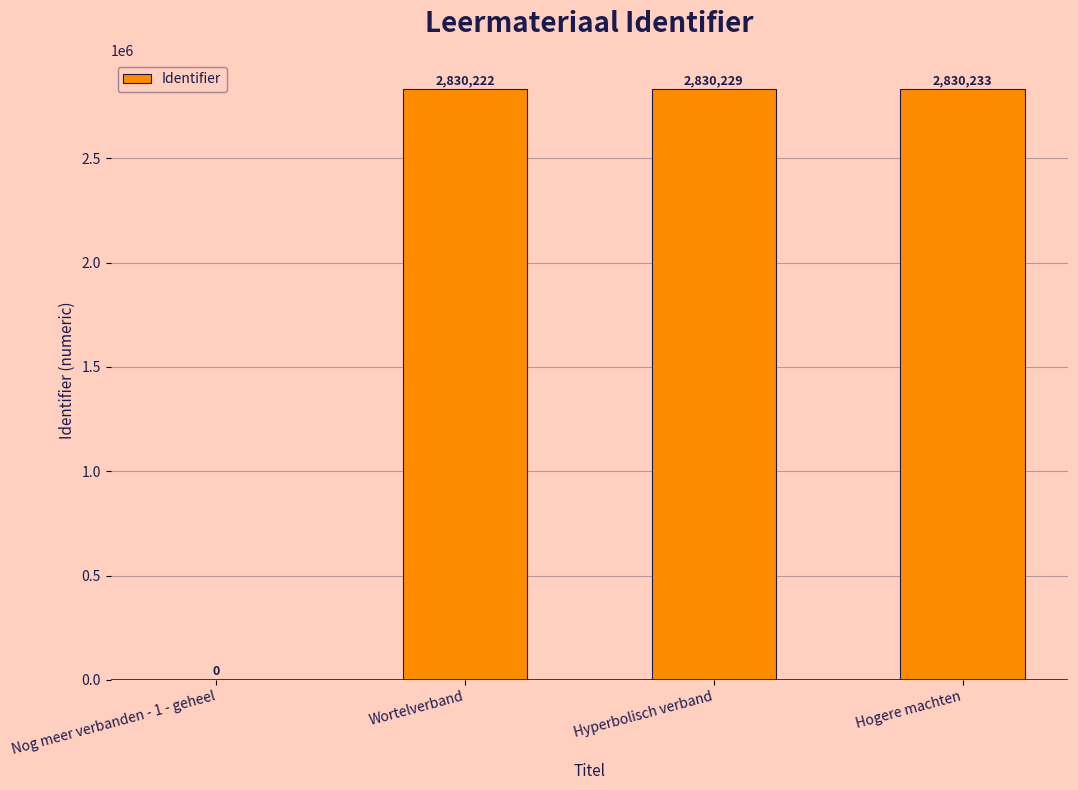

Between Hyperbolisch verband and Nog meer verbanden - 1 - geheel, which is larger?

Hyperbolisch verband